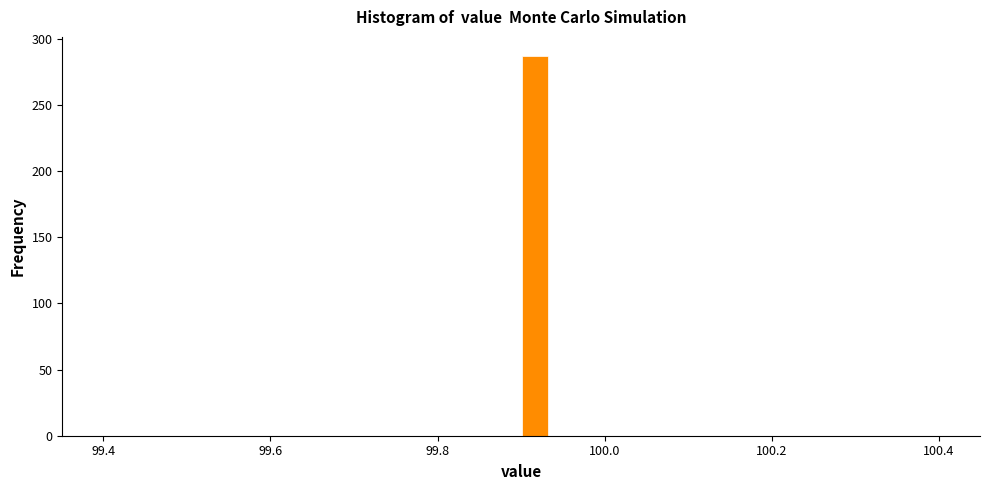

Read against the x-axis, roughly where is the centre of the tallest bar?

99.92